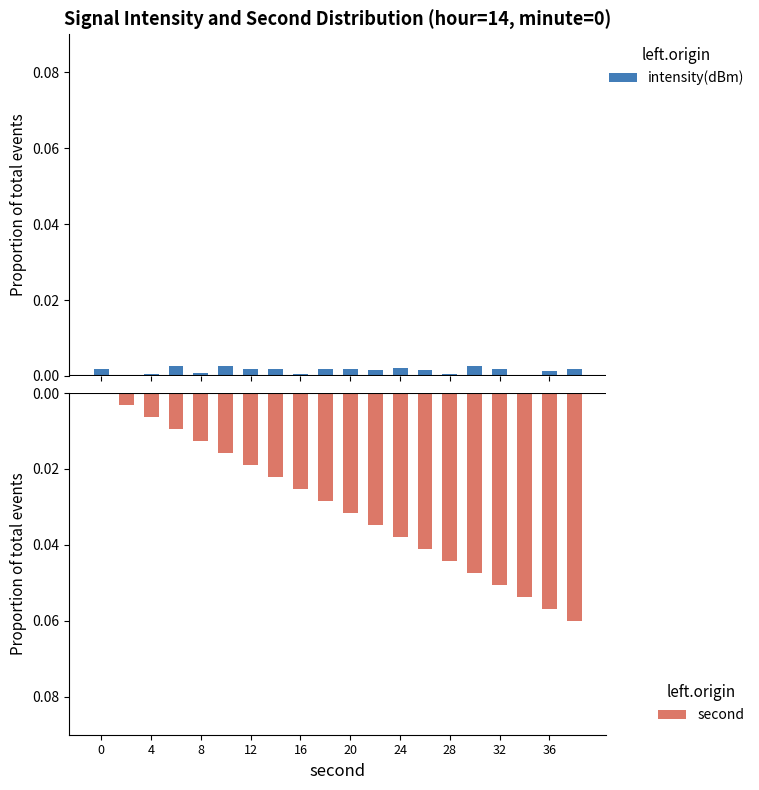

What are all the series names shown in the legend?

intensity(dBm), second